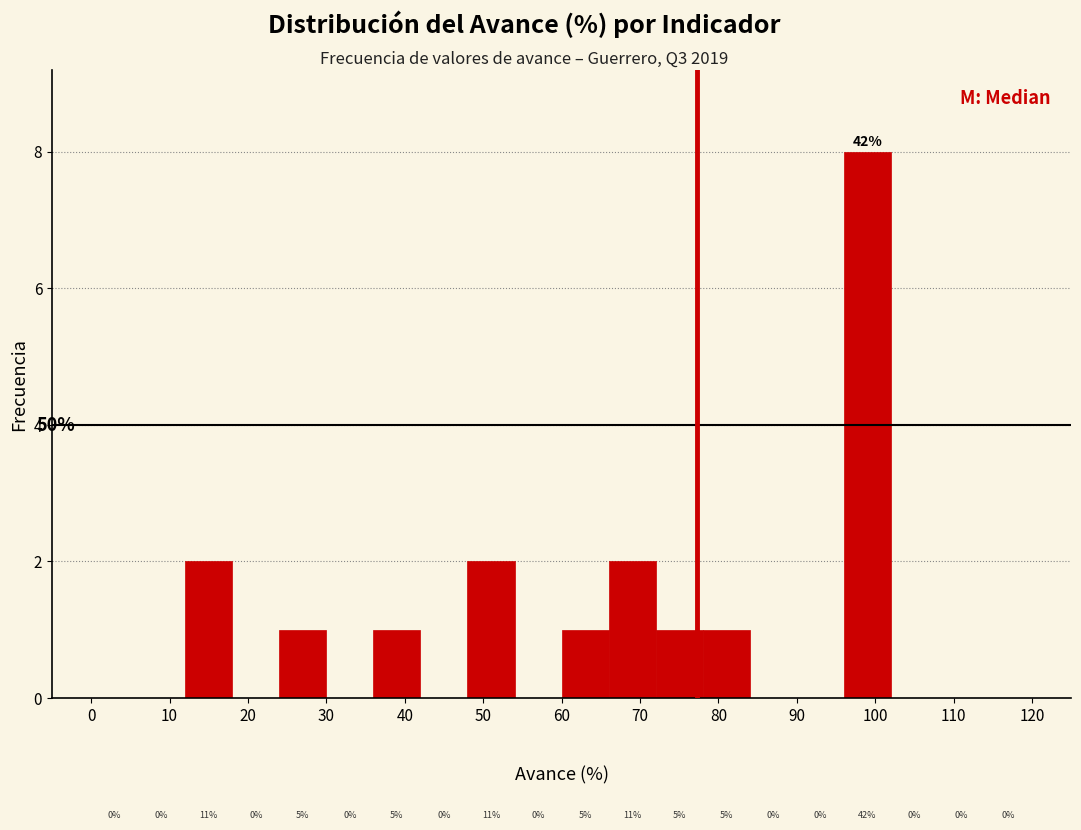

Over which range of the x-axis is the bar tallest?

96 to 102